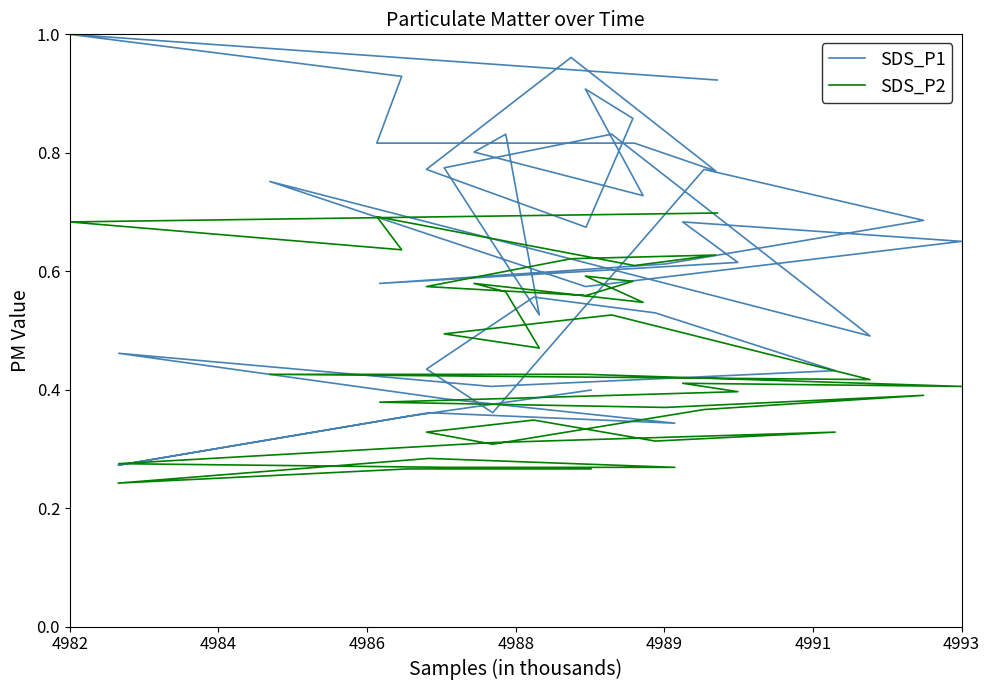

How many distinct data groups are displayed?

2